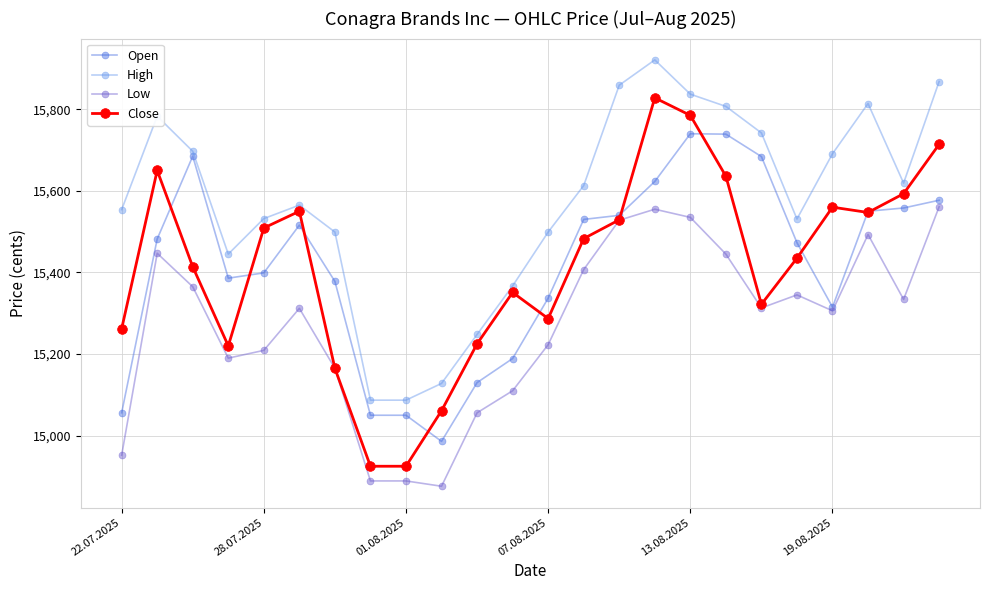

How many interior local peaks does the High series have?

4